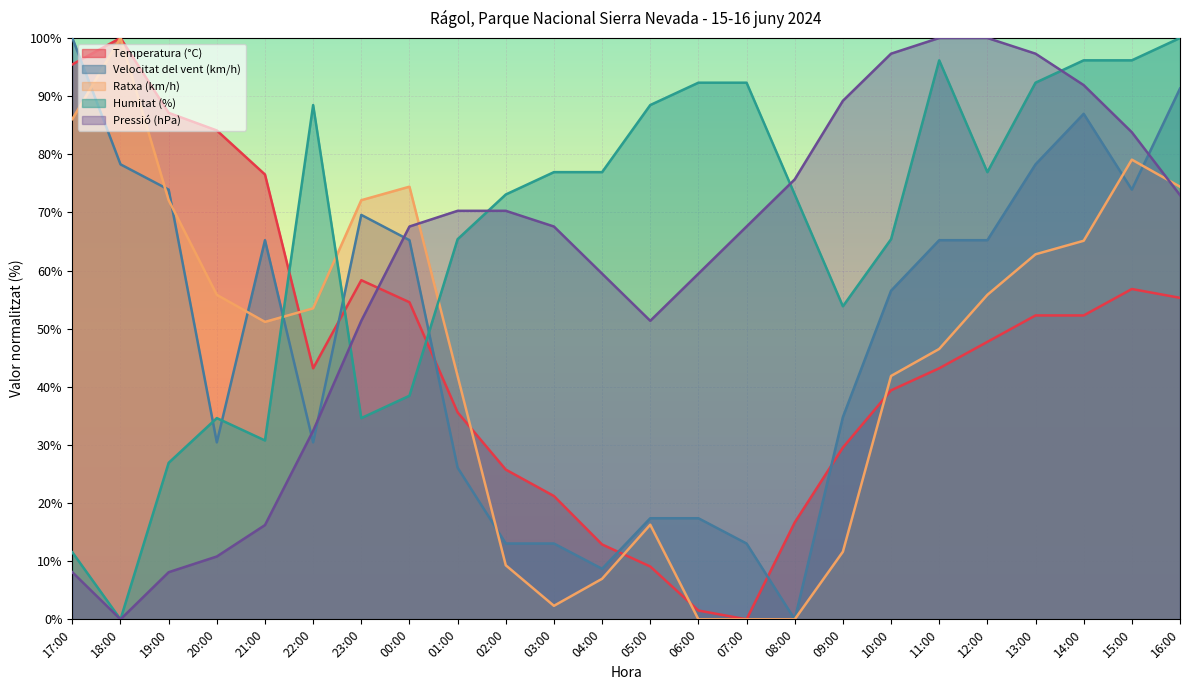

Reading left to right, what are all the values shown in this chart?

Temperatura (°C): 17:00=95.5	18:00=100.0	19:00=87.1	20:00=84.1	21:00=76.5	22:00=43.2	23:00=58.3	00:00=54.5	01:00=35.6	02:00=25.8	03:00=21.2	04:00=12.9	05:00=9.1	06:00=1.5	07:00=0.0	08:00=16.7	09:00=29.5	10:00=39.4	11:00=43.2	12:00=47.7	13:00=52.3	14:00=52.3	15:00=56.8	16:00=55.3
Velocitat del vent (km/h): 17:00=100.0	18:00=78.3	19:00=73.9	20:00=30.4	21:00=65.2	22:00=30.4	23:00=69.6	00:00=65.2	01:00=26.1	02:00=13.0	03:00=13.0	04:00=8.7	05:00=17.4	06:00=17.4	07:00=13.0	08:00=0.0	09:00=34.8	10:00=56.5	11:00=65.2	12:00=65.2	13:00=78.3	14:00=87.0	15:00=73.9	16:00=91.3
Ratxa (km/h): 17:00=86.0	18:00=100.0	19:00=72.1	20:00=55.8	21:00=51.2	22:00=53.5	23:00=72.1	00:00=74.4	01:00=41.9	02:00=9.3	03:00=2.3	04:00=7.0	05:00=16.3	06:00=0.0	07:00=0.0	08:00=0.0	09:00=11.6	10:00=41.9	11:00=46.5	12:00=55.8	13:00=62.8	14:00=65.1	15:00=79.1	16:00=74.4
Humitat (%): 17:00=11.5	18:00=0.0	19:00=26.9	20:00=34.6	21:00=30.8	22:00=88.5	23:00=34.6	00:00=38.5	01:00=65.4	02:00=73.1	03:00=76.9	04:00=76.9	05:00=88.5	06:00=92.3	07:00=92.3	08:00=73.1	09:00=53.8	10:00=65.4	11:00=96.2	12:00=76.9	13:00=92.3	14:00=96.2	15:00=96.2	16:00=100.0
Pressió (hPa): 17:00=8.1	18:00=0.0	19:00=8.1	20:00=10.8	21:00=16.2	22:00=32.4	23:00=51.4	00:00=67.6	01:00=70.3	02:00=70.3	03:00=67.6	04:00=59.5	05:00=51.4	06:00=59.5	07:00=67.6	08:00=75.7	09:00=89.2	10:00=97.3	11:00=100.0	12:00=100.0	13:00=97.3	14:00=91.9	15:00=83.8	16:00=73.0